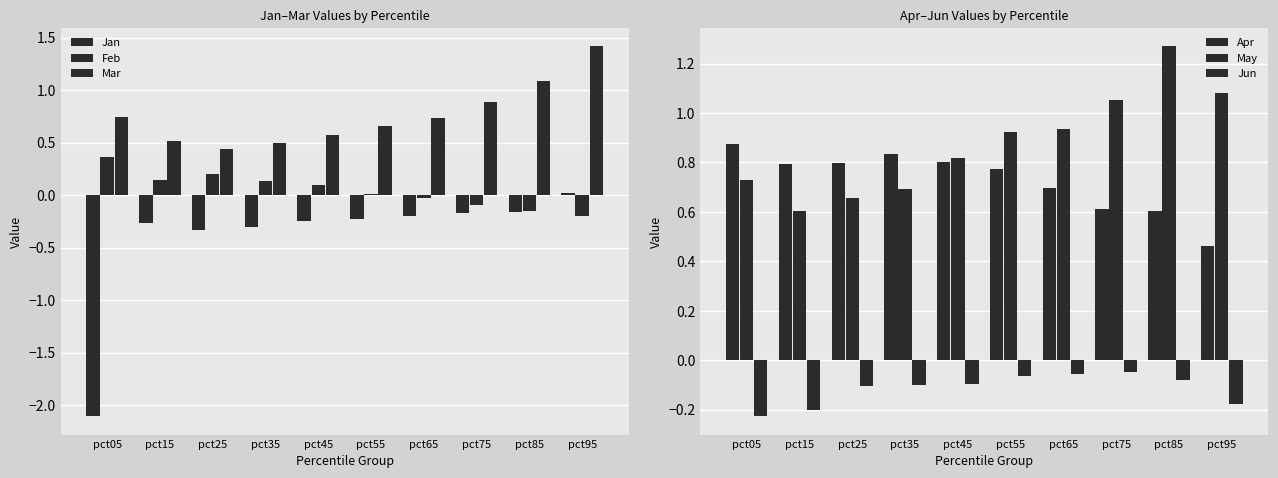

Rank the categories by Mar value from highest to lowest.

pct95, pct85, pct75, pct05, pct65, pct55, pct45, pct15, pct35, pct25